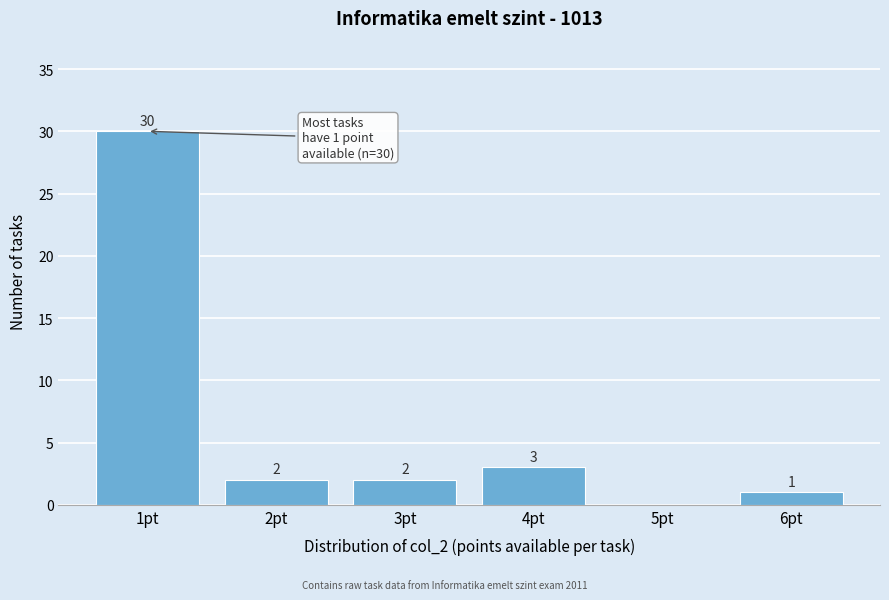

Reading right to left, extract all data points from this chart.

6pt=1	5pt=0	4pt=3	3pt=2	2pt=2	1pt=30